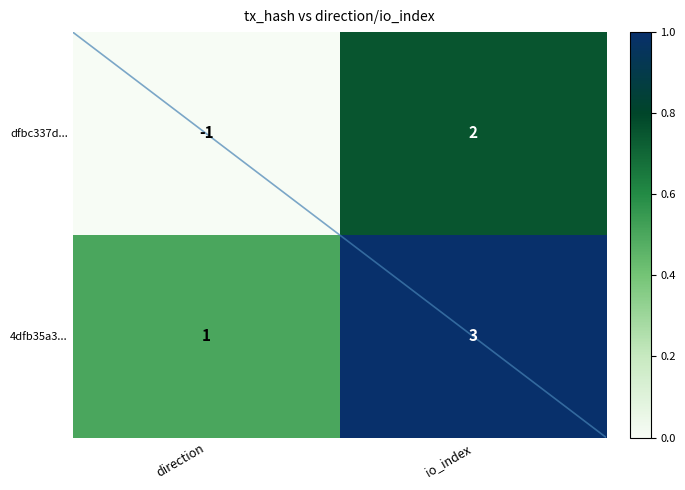

Between direction and io_index, which series saw the biggest shift?

dfbc337d...